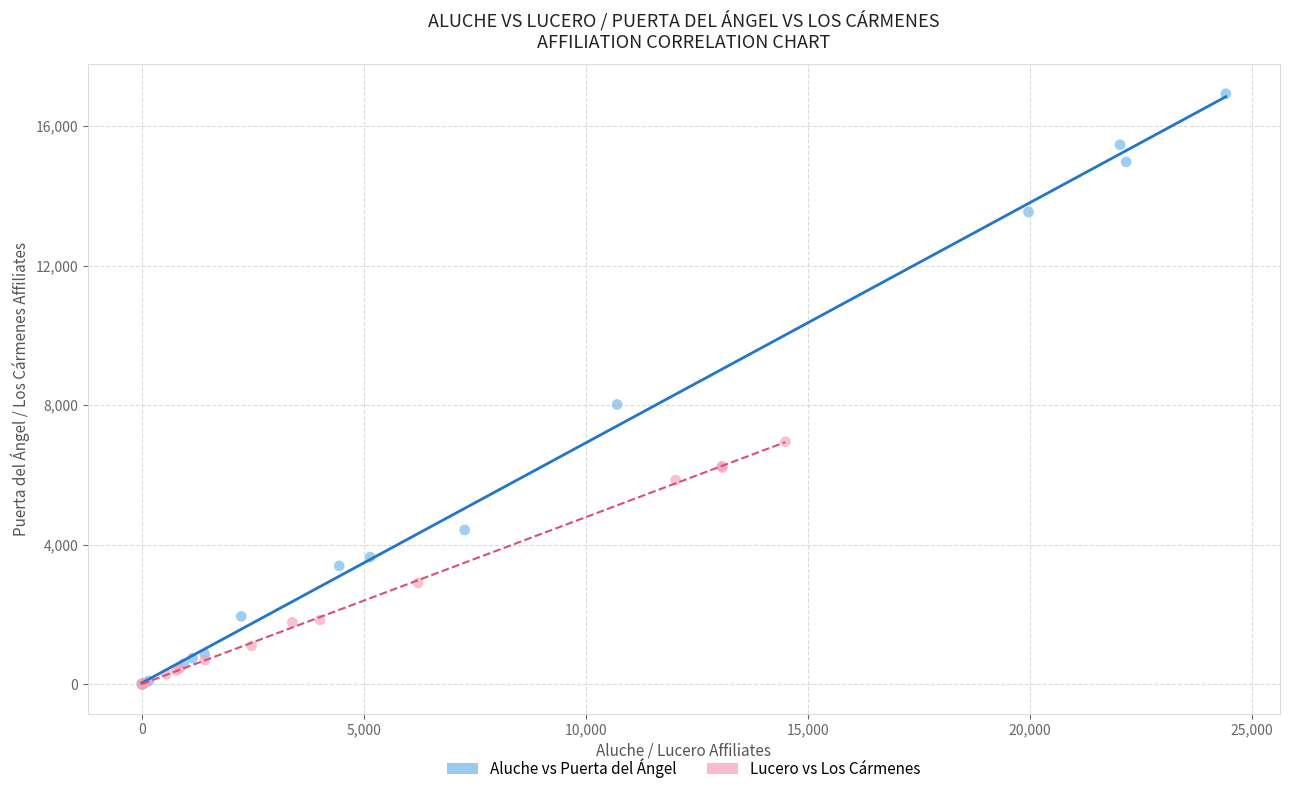

Which series has the widest spread of Y values?

Aluche vs Puerta del Ángel